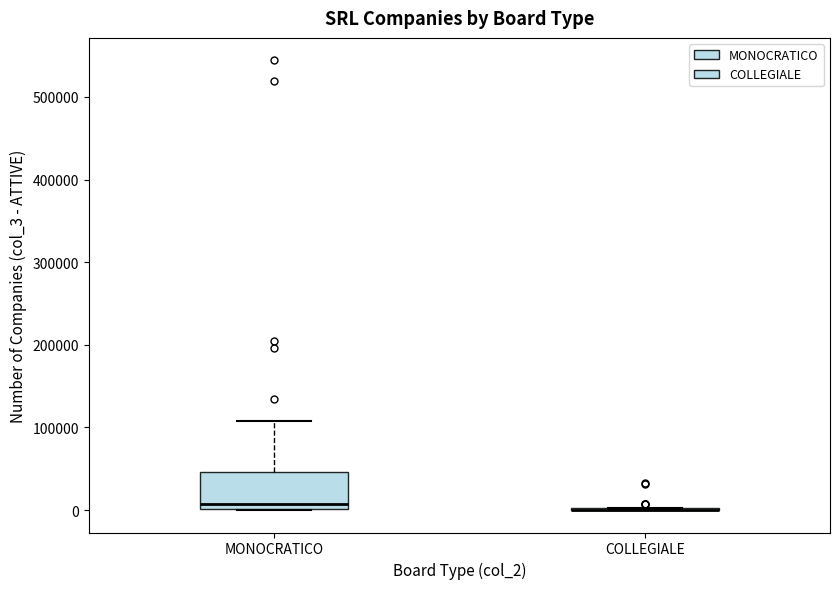

Reading left to right, transcribe this box plot: for each box, give where its median line is, the range the box spans, and where its two whiskers end, as read against the y-axis. The values are not printed on the chart, so give them approximately, as read against the axis.

MONOCRATICO: median 10000, box 0 to 50000, whiskers 0 to 110000
COLLEGIALE: box collapsed to a line at 0, whiskers 0 to 0